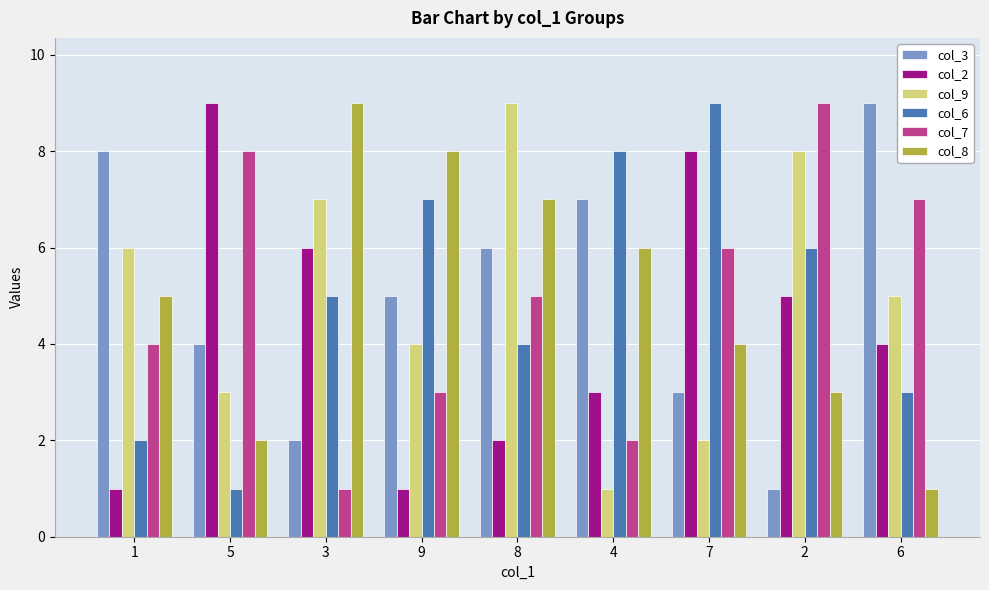

At how many categories does at least one series exceed 1?

9